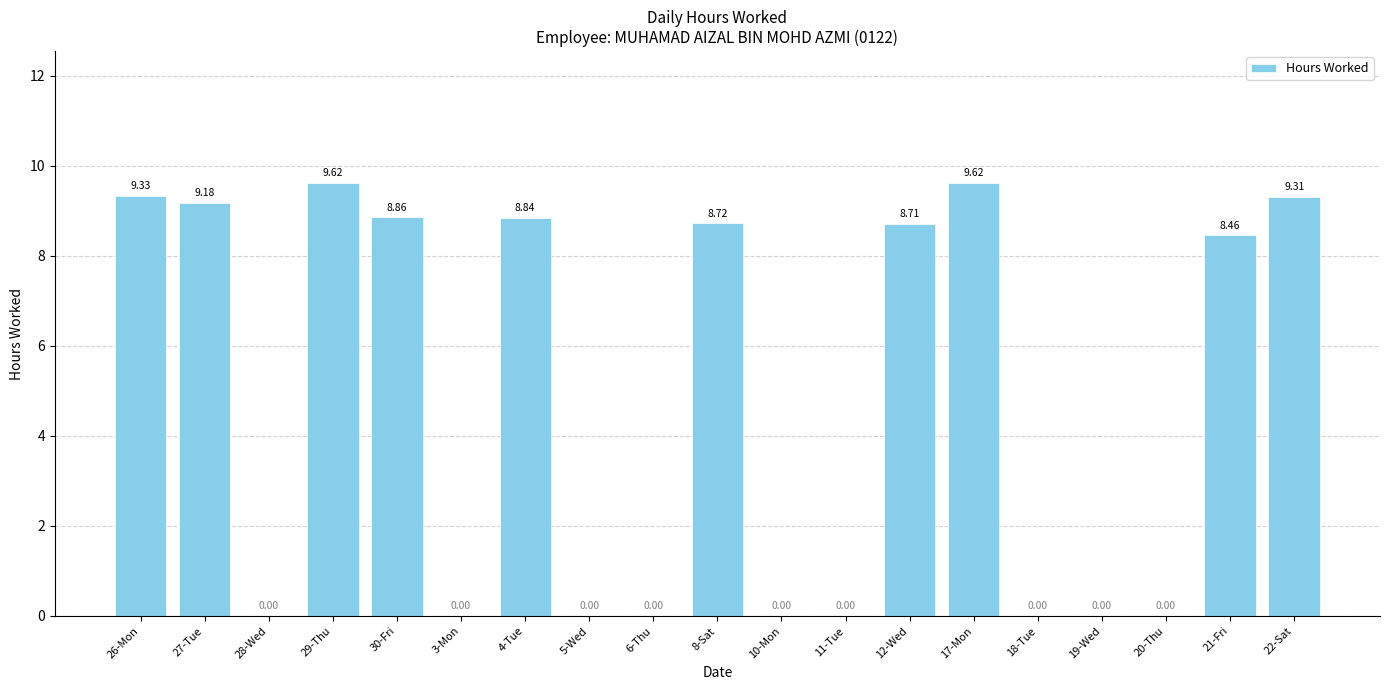

How many values are above zero?

10